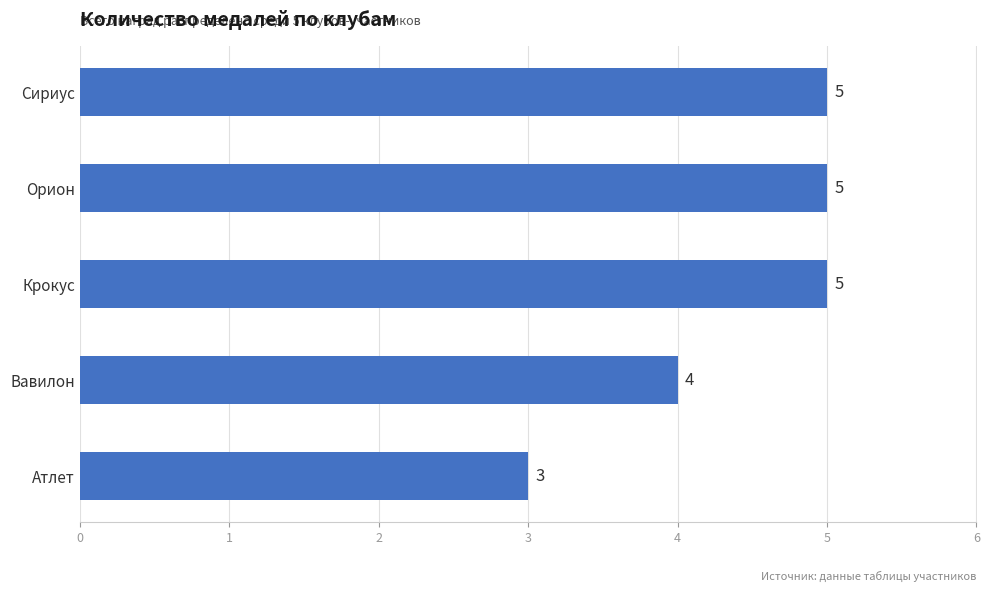

Approximately how many times larger is the value at Вавилон compared to Сириус?

0.8